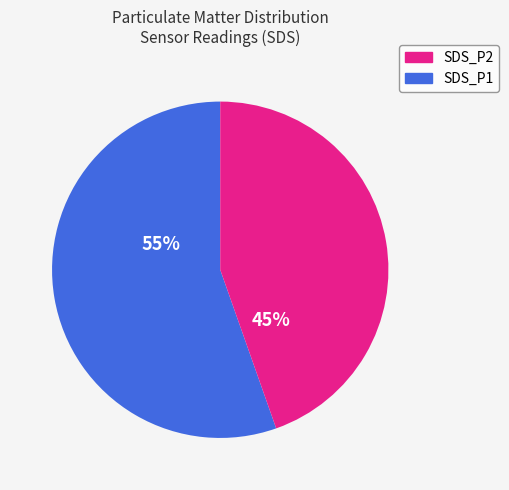

To the nearest percent, what is the average slice percentage?

50%